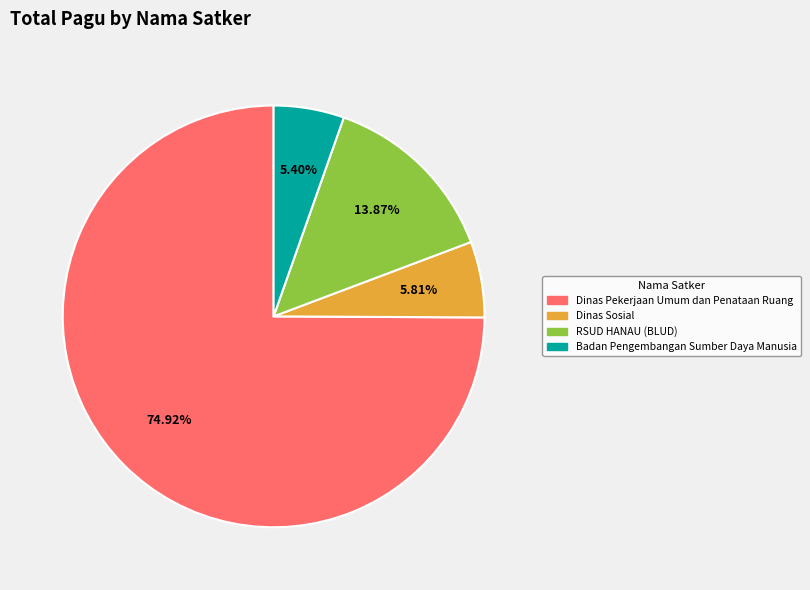

How many slices are in this pie chart?

4